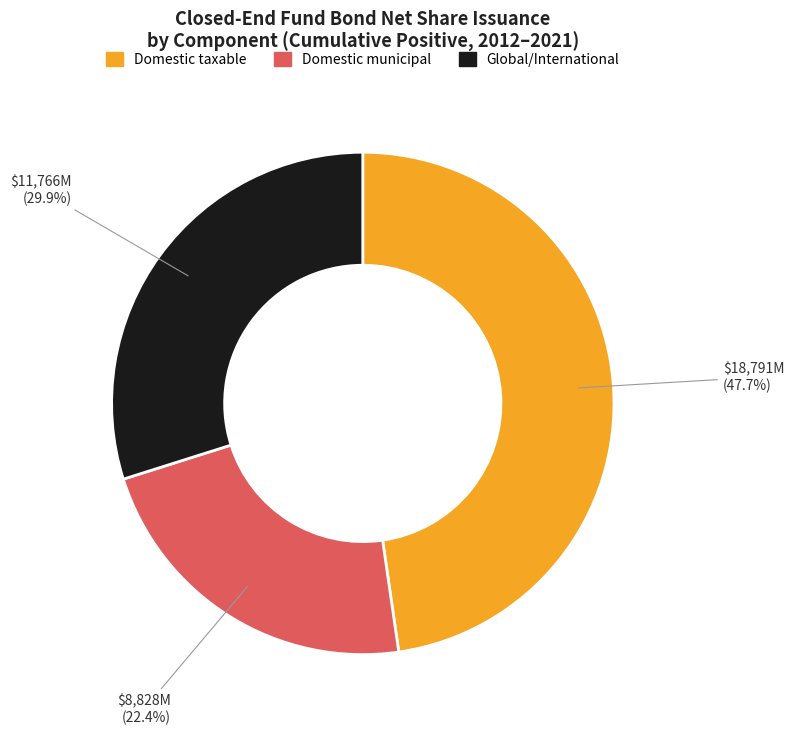

Does Domestic municipal represent more than half of the total?

No